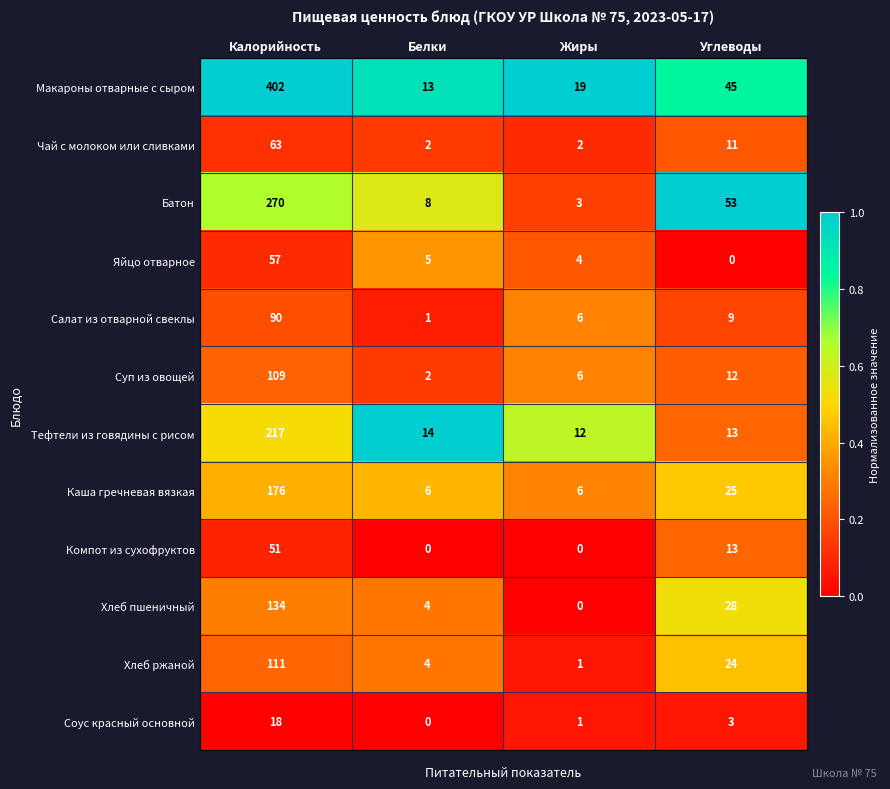

What is the difference between the maximum and second lowest values in the Хлеб пшеничный series?

130